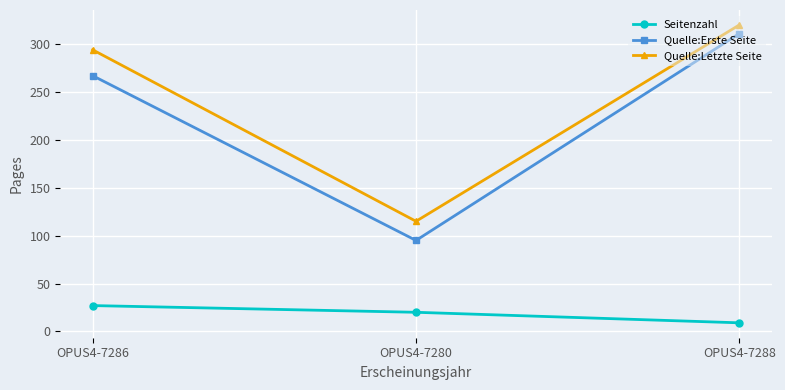

The Quelle:Letzte Seite series shows 320 at OPUS4-7288. True or false?

True